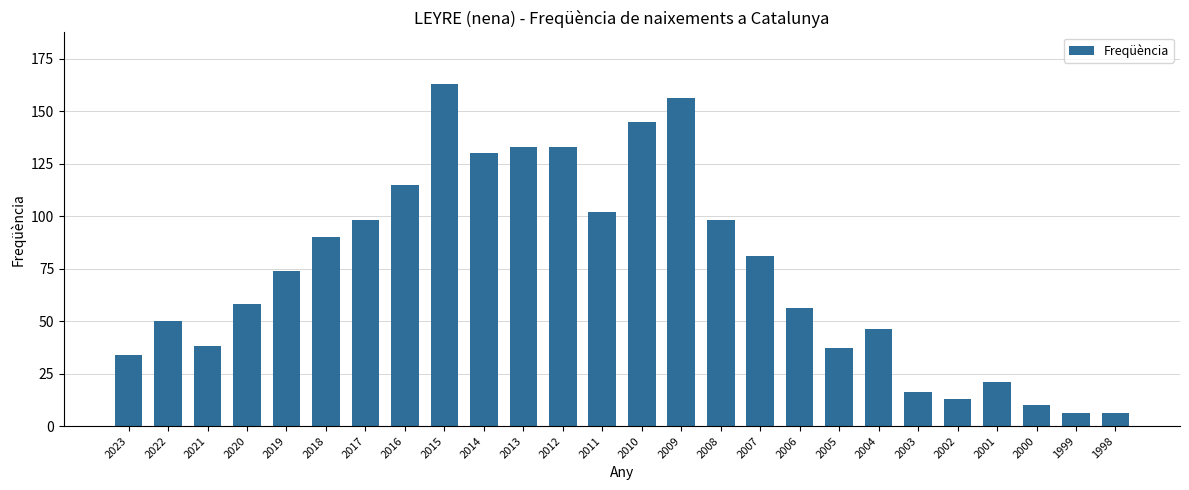

Reading left to right, extract all data points from this chart.

2023=34	2022=50	2021=38	2020=58	2019=74	2018=90	2017=98	2016=115	2015=163	2014=130	2013=133	2012=133	2011=102	2010=145	2009=156	2008=98	2007=81	2006=56	2005=37	2004=46	2003=16	2002=13	2001=21	2000=10	1999=6	1998=6